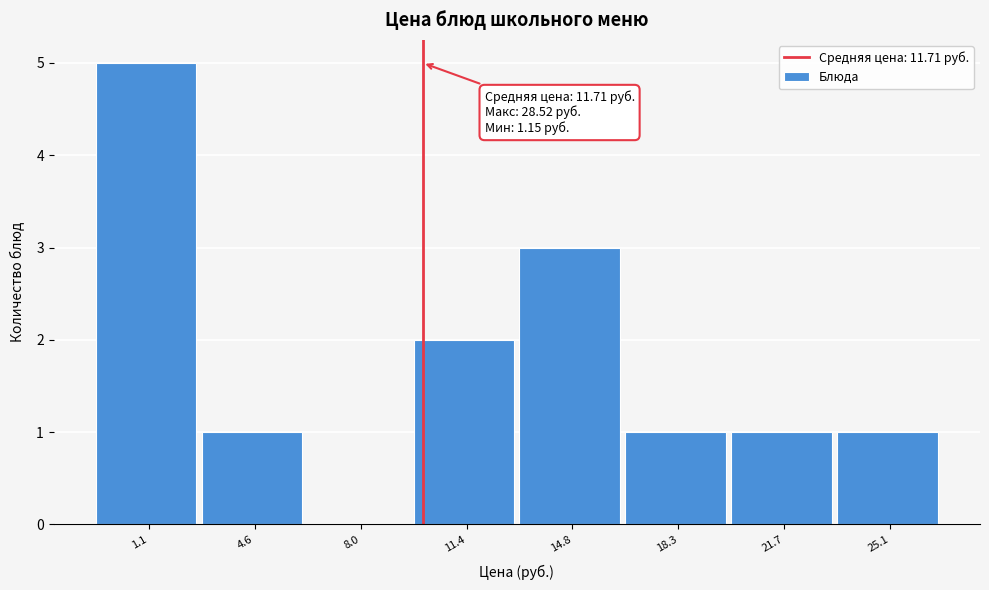

Reading left to right, list all the values displayed in this chart.

1.1=5	4.6=1	8.0=0	11.4=2	14.8=3	18.3=1	21.7=1	25.1=1